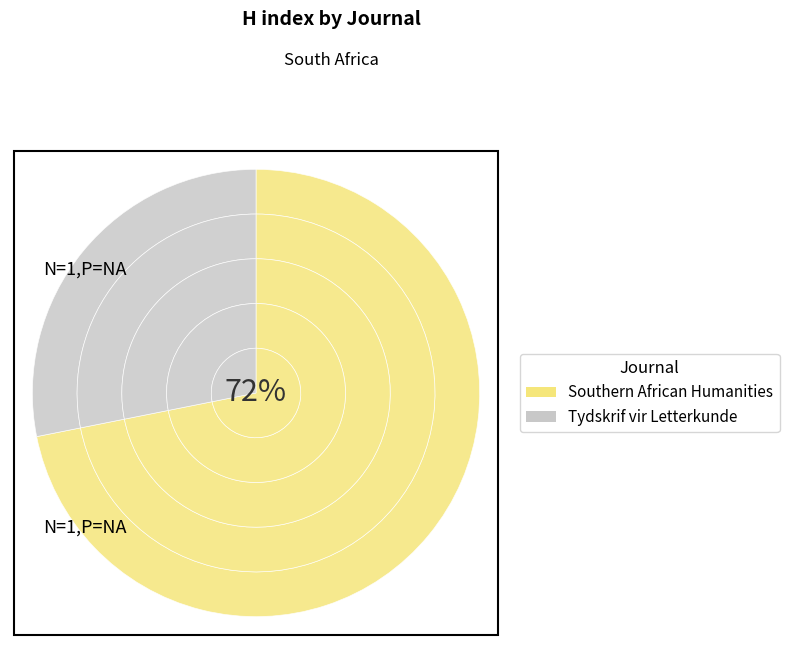

Rank the categories by value from highest to lowest.

Southern African Humanities, Tydskrif vir Letterkunde